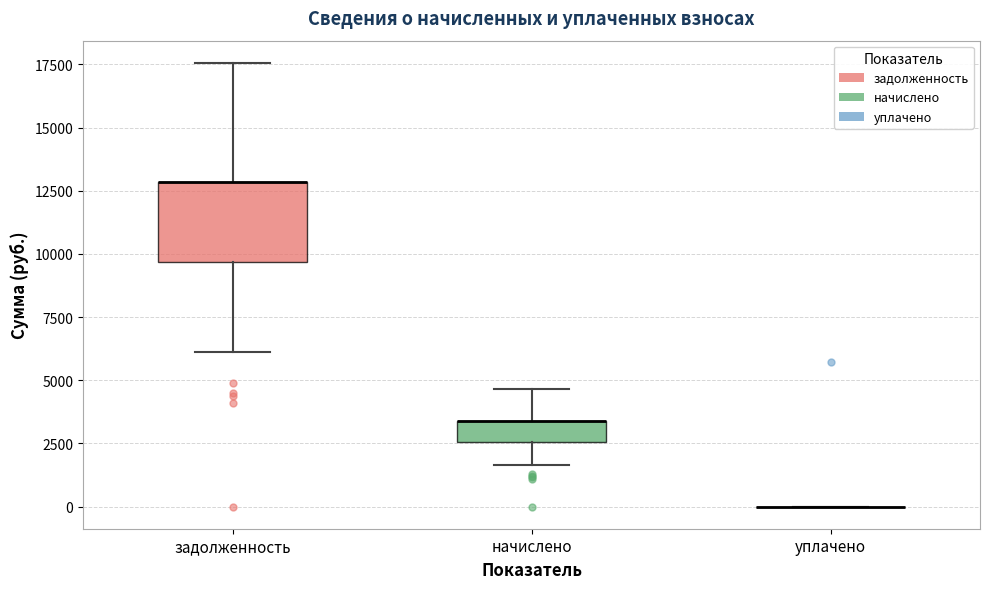

Reading left to right, transcribe this box plot: for each box, give where its median line is, the range the box spans, and where its two whiskers end, as read against the y-axis. The values are not printed on the chart, so give them approximately, as read against the axis.

задолженность: median 13000 (drawn on the box's upper edge), box 9500 to 13000, whiskers 6000 to 17500
начислено: median 3500 (drawn on the box's upper edge), box 2500 to 3500, whiskers 1500 to 4500
уплачено: box collapsed to a line at 0, whiskers 0 to 0